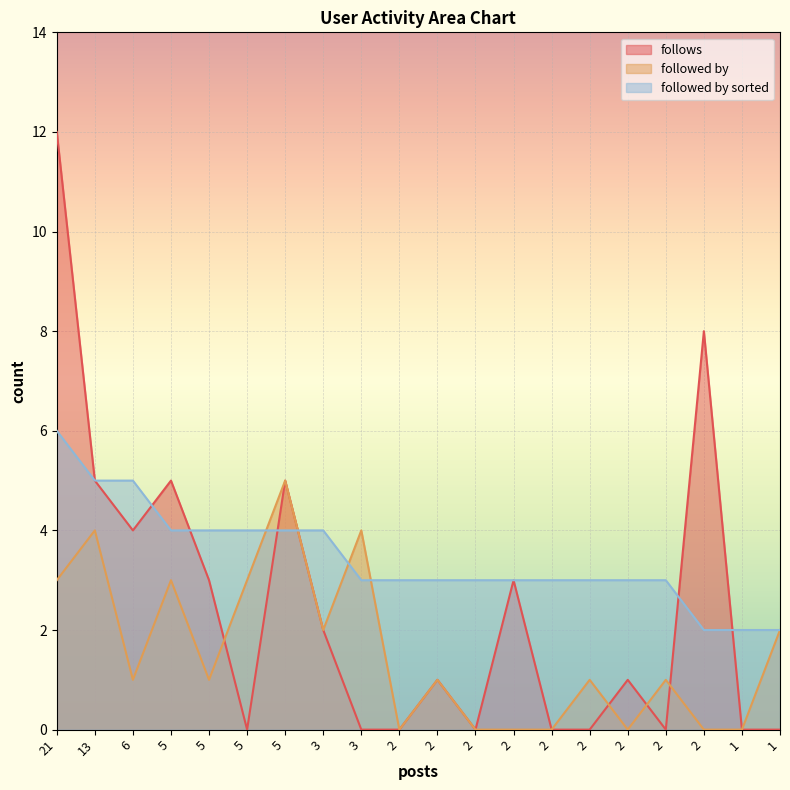

Which series has the widest spread of values?

follows